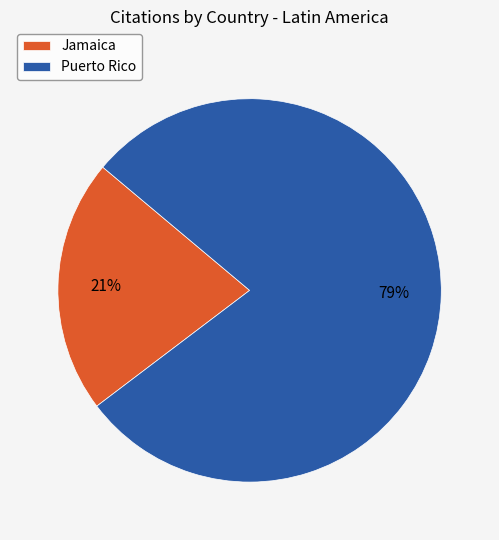

Rank the categories by value from lowest to highest.

Jamaica, Puerto Rico